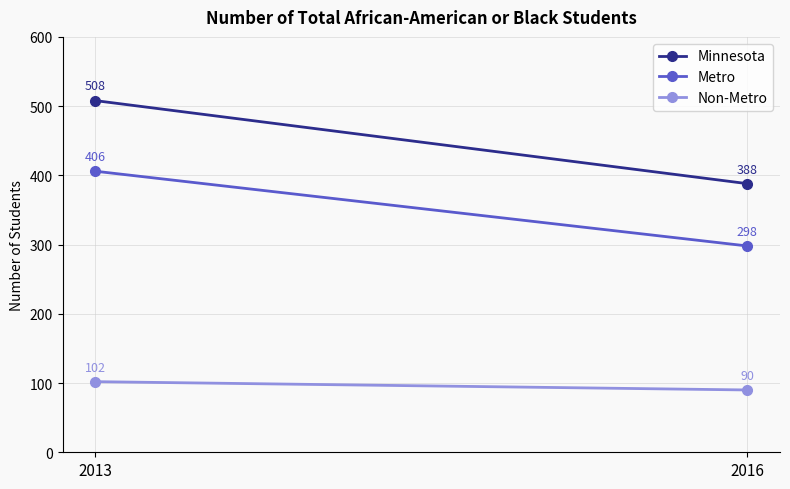

List the series in order of their peak value, lowest first.

Non-Metro, Metro, Minnesota